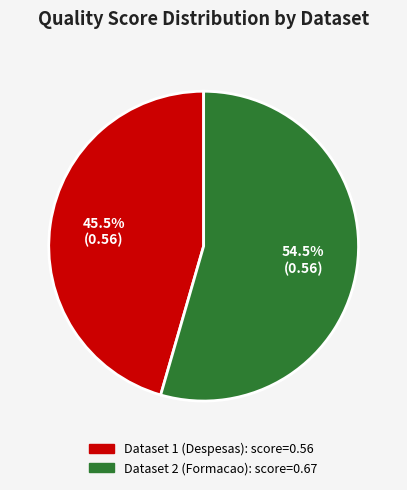

Is there a majority slice in this chart?

Yes